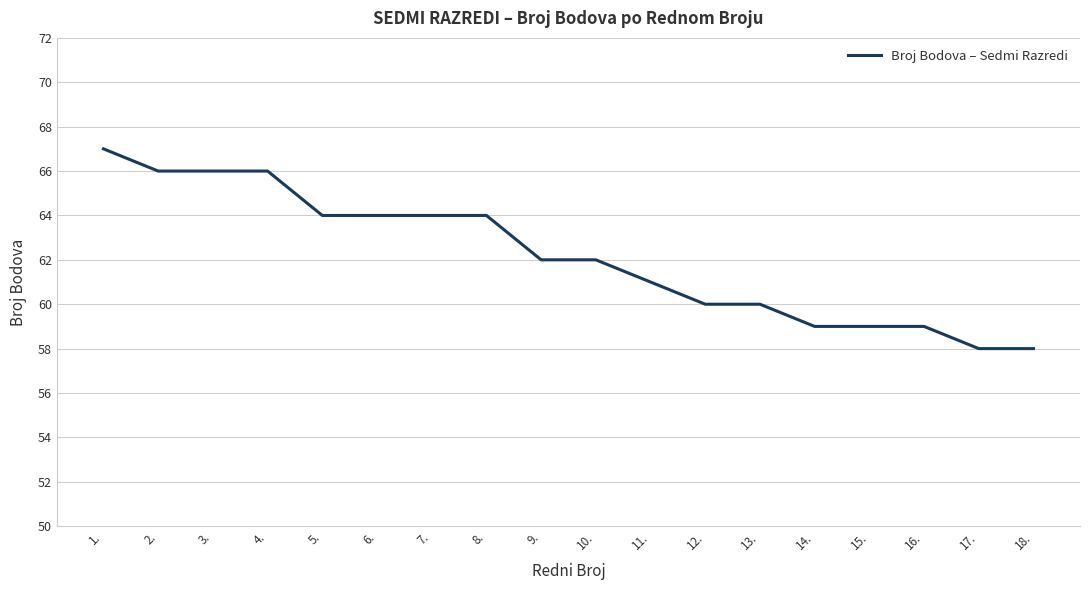

True or false: the data shows 109 at 8..

False